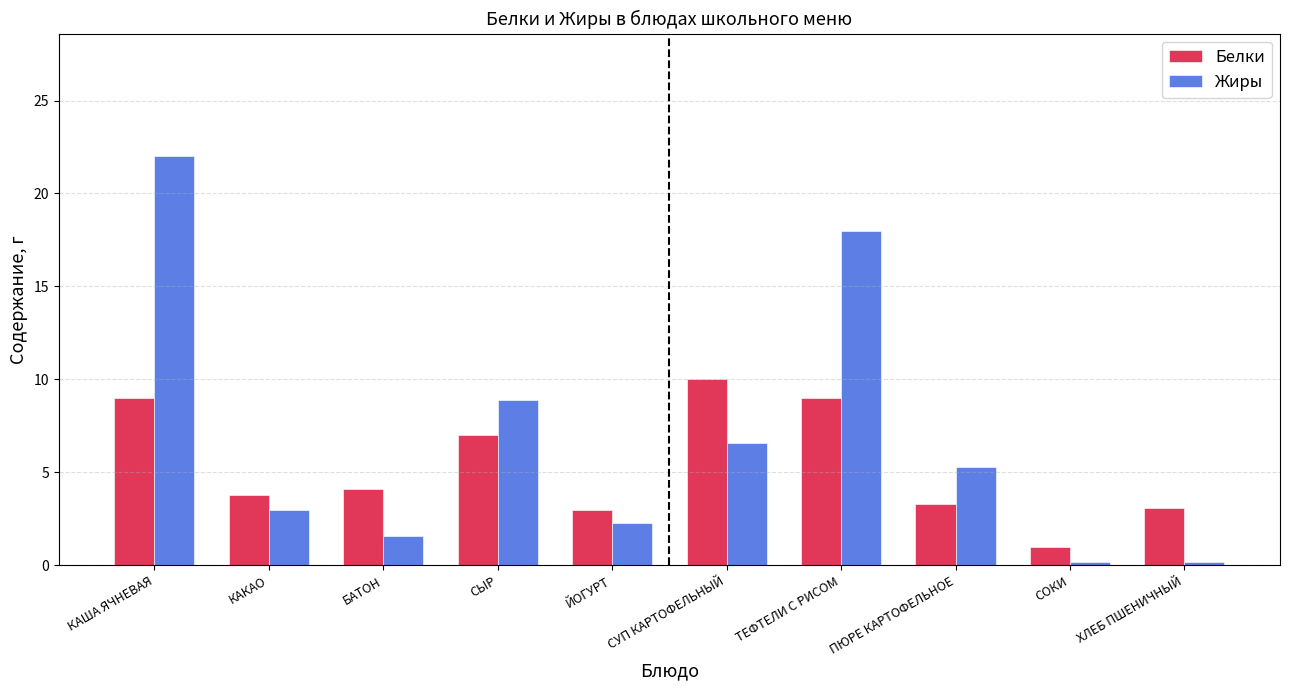

Which series has the largest range (max minus min)?

Жиры